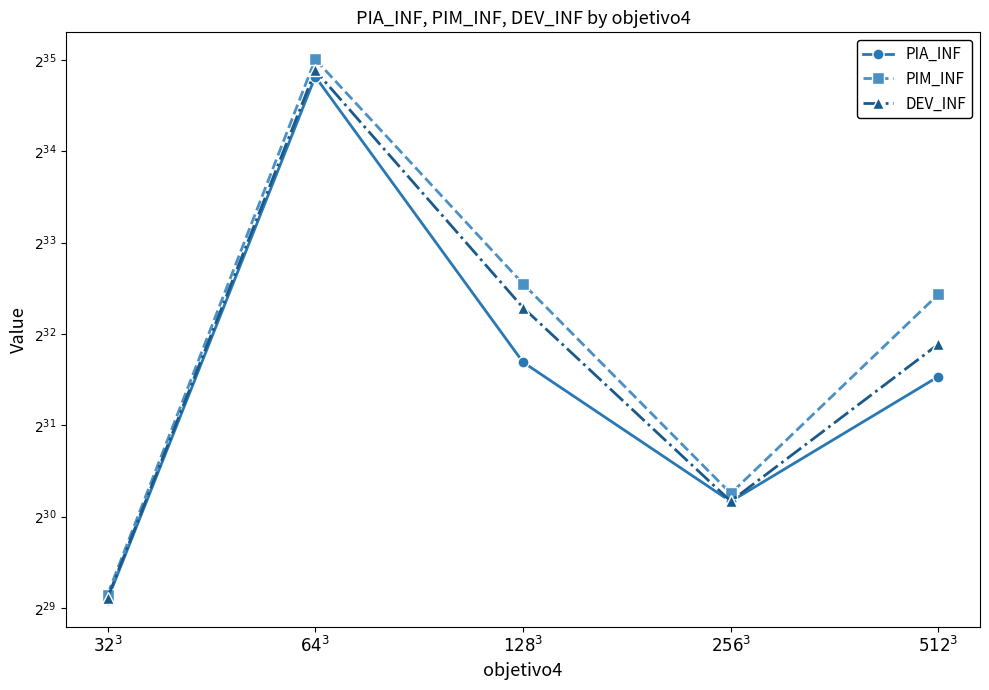

Is it true that PIM_INF equals 57217310926.1 at $64^3$?

False